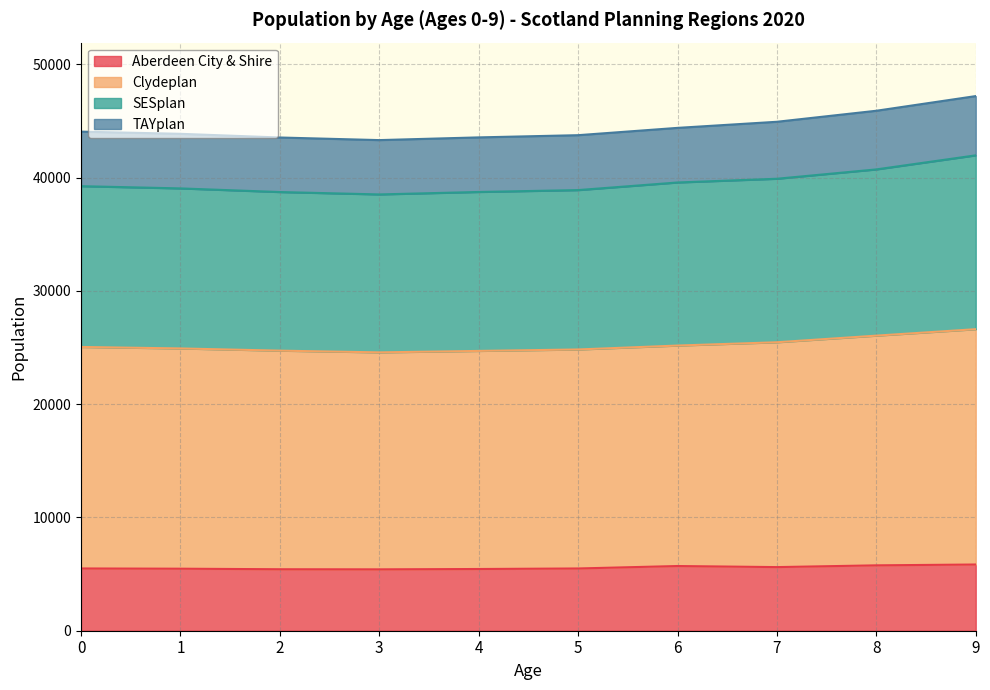

What is the lowest value of the Aberdeen City & Shire series?

5419